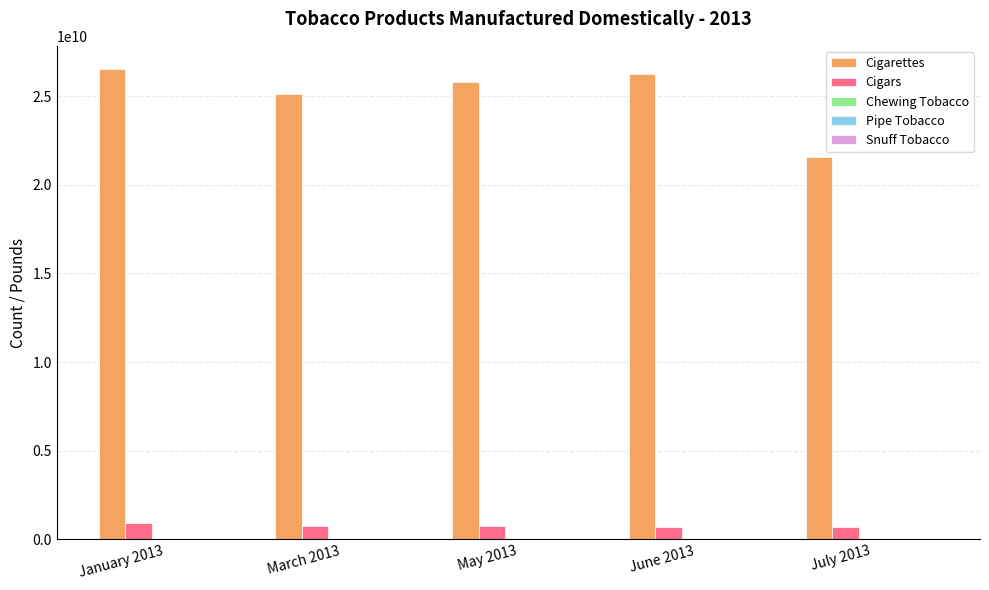

Is the value of Cigars at May 2013 greater than the value of Cigarettes at March 2013?

No